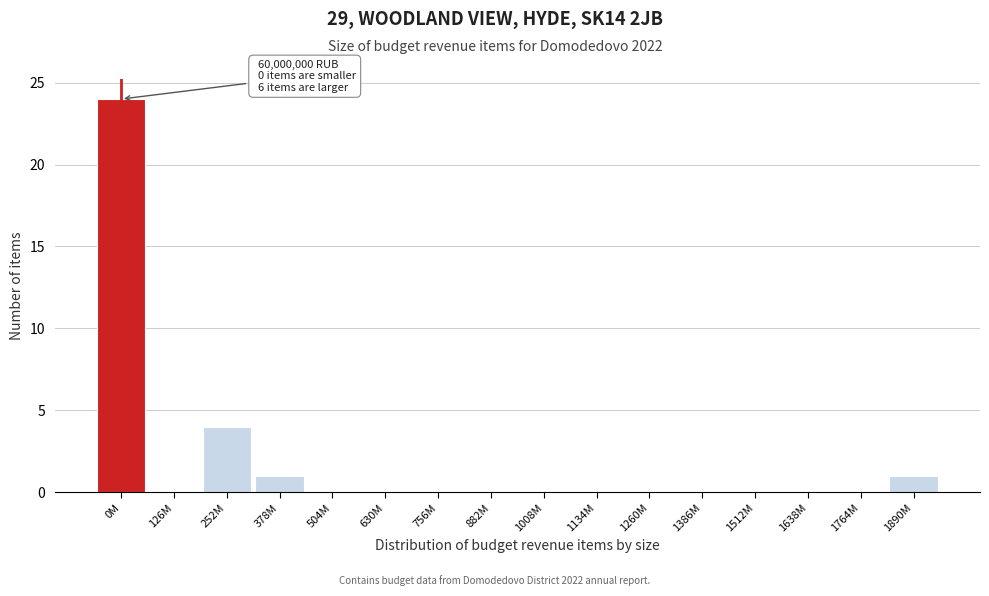

Reading left to right, extract all data points from this chart.

0M=24	126M=0	252M=4	378M=1	504M=0	630M=0	756M=0	882M=0	1008M=0	1134M=0	1260M=0	1386M=0	1512M=0	1638M=0	1764M=0	1890M=1